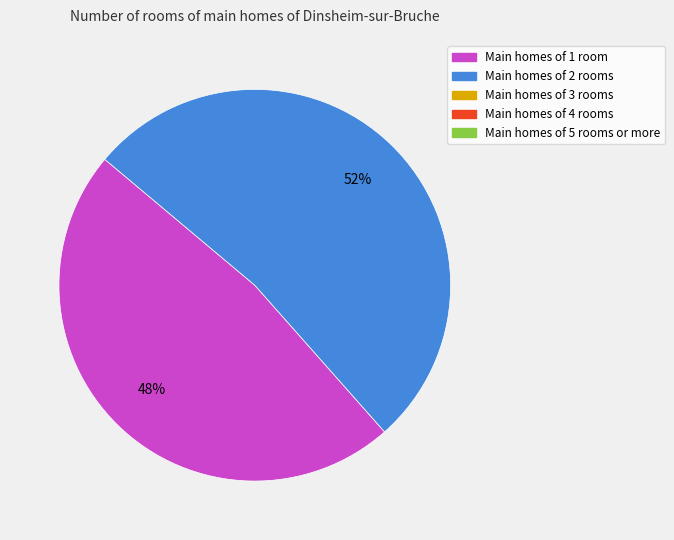

To the nearest percent, what is the average slice percentage?

50%